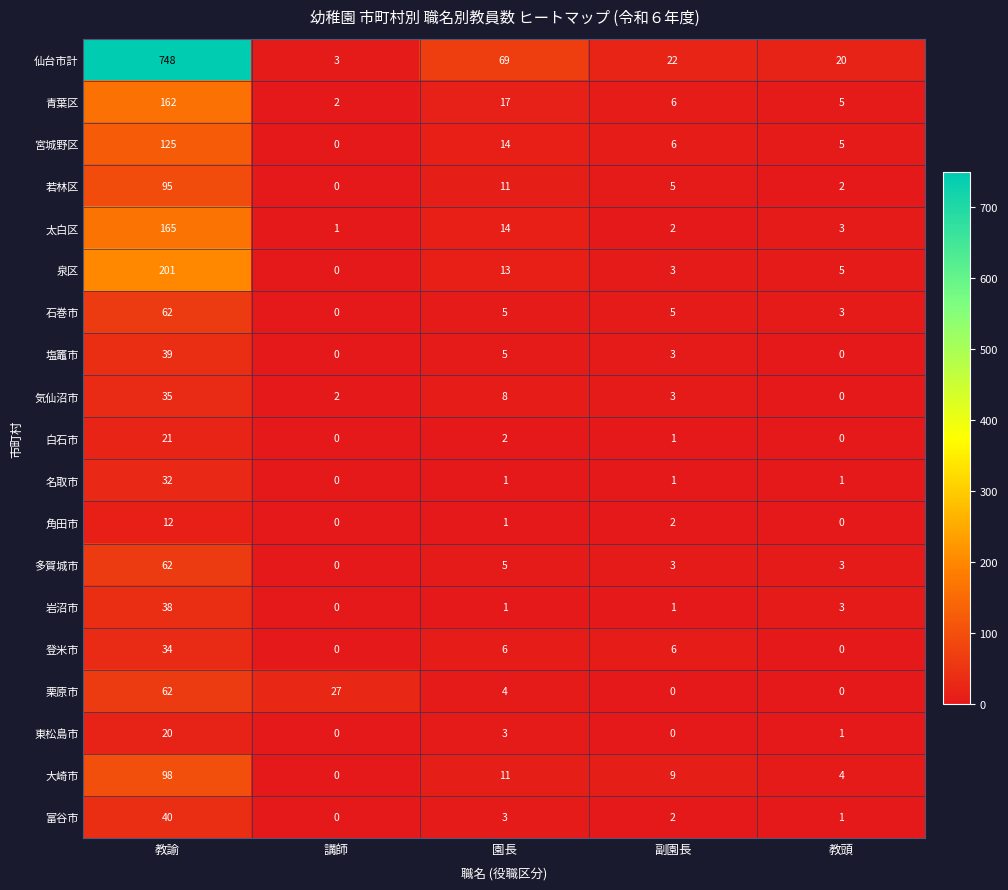

List the labels in order of 宮城野区 value, largest first.

教諭, 園長, 副園長, 教頭, 講師